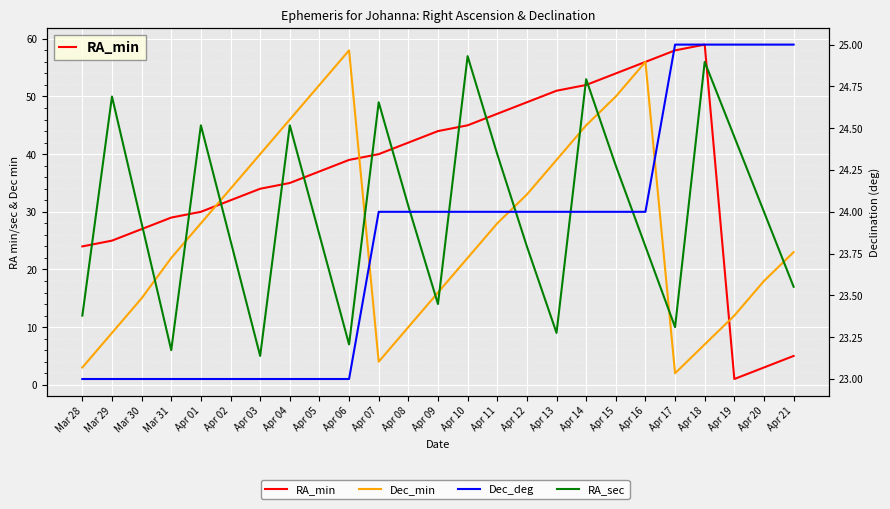

How many values in the RA_sec series exceed 28?

12